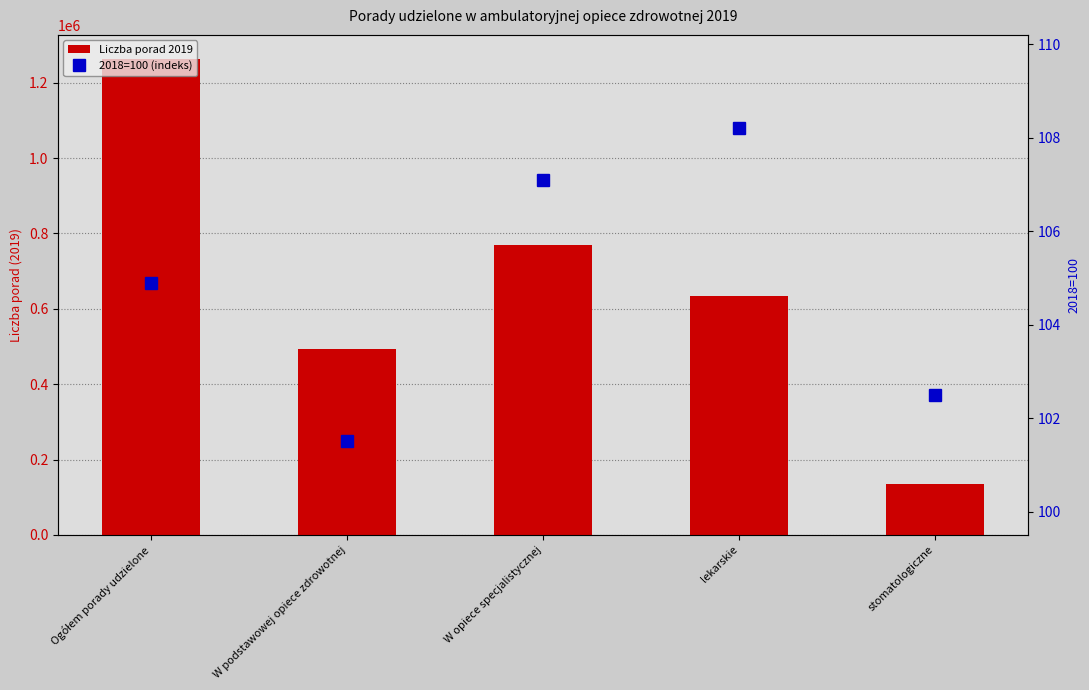

What is the average value of the Liczba porad 2019 series?

659588.4